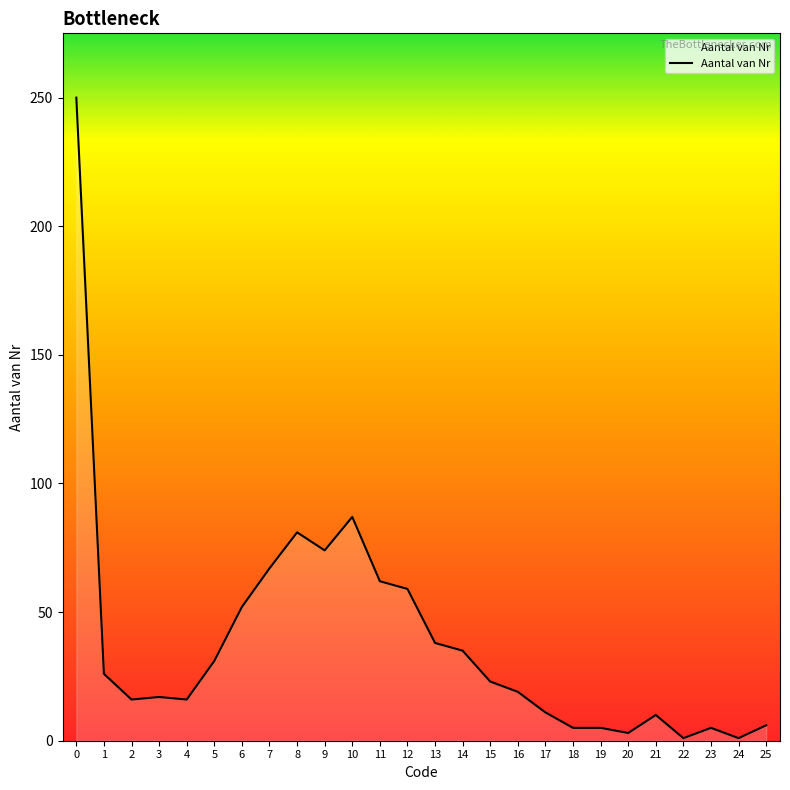

What is the sum of the values at 10 and 21?

97